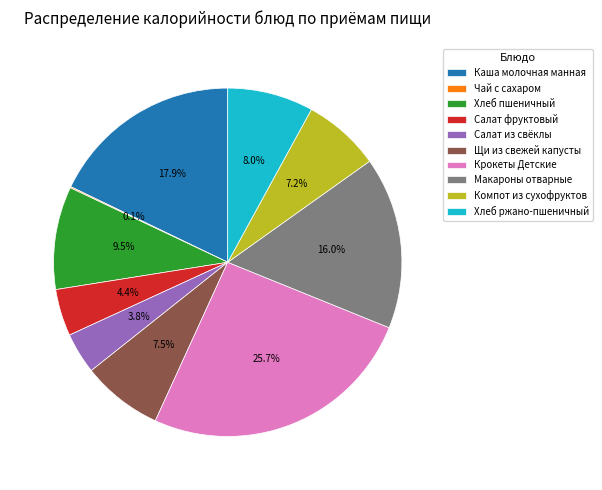

Is there any slice that represents more than half of the pie?

No